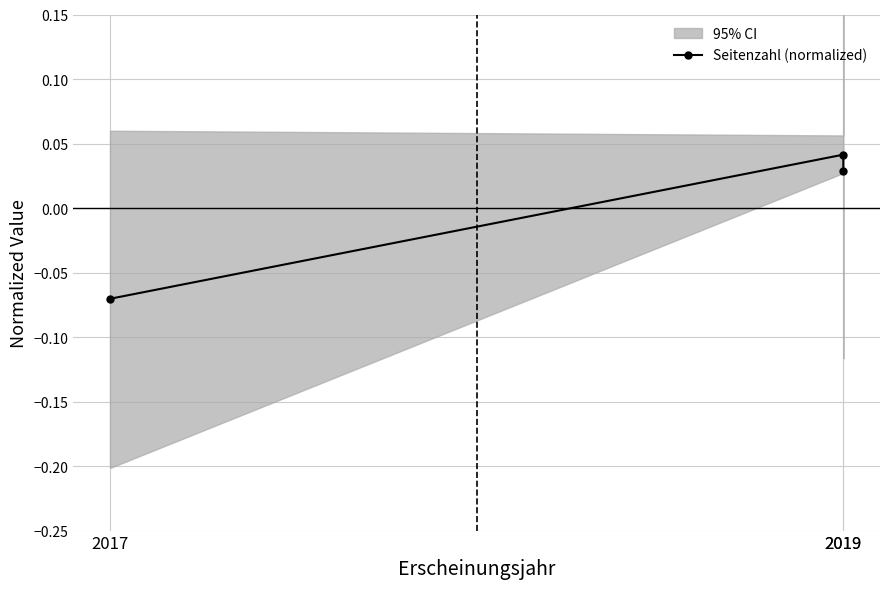

What is the difference between the values at 2019 and 2017?

0.1